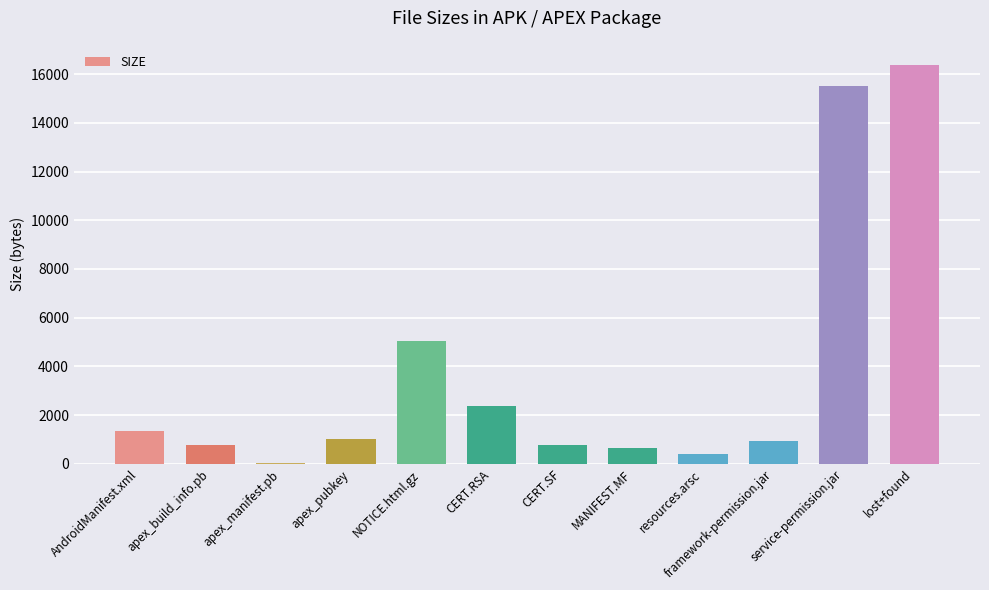

At which label is the value closest to 8207?

NOTICE.html.gz